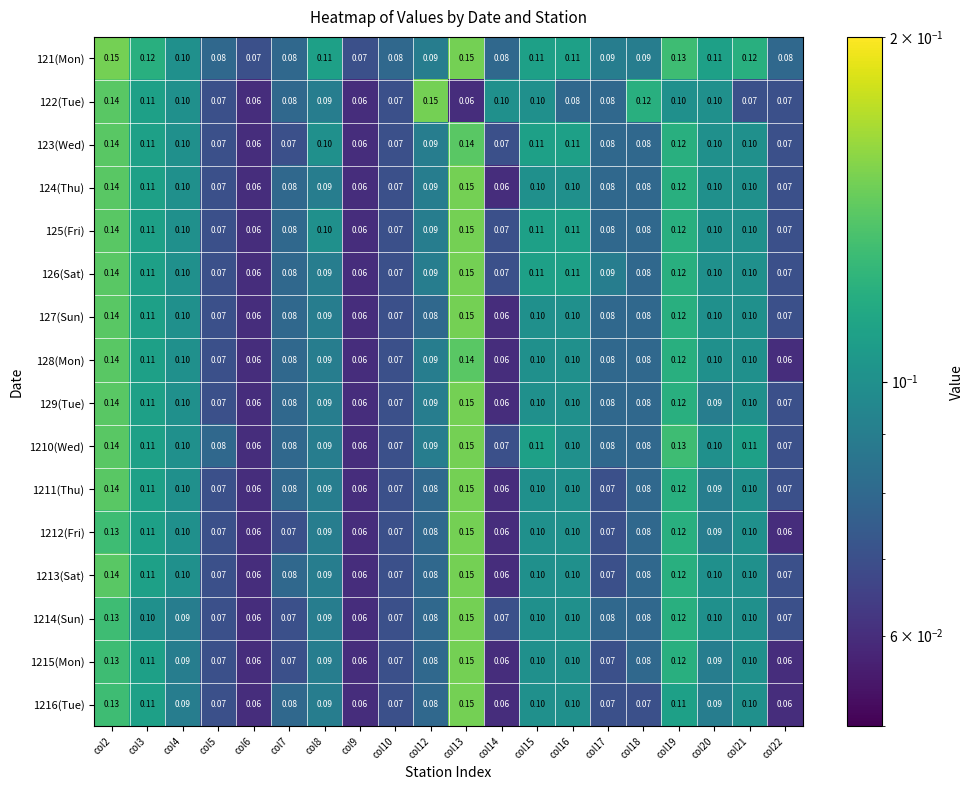

Is the value of 127(Sun) at col14 greater than the value of 1214(Sun) at col4?

No